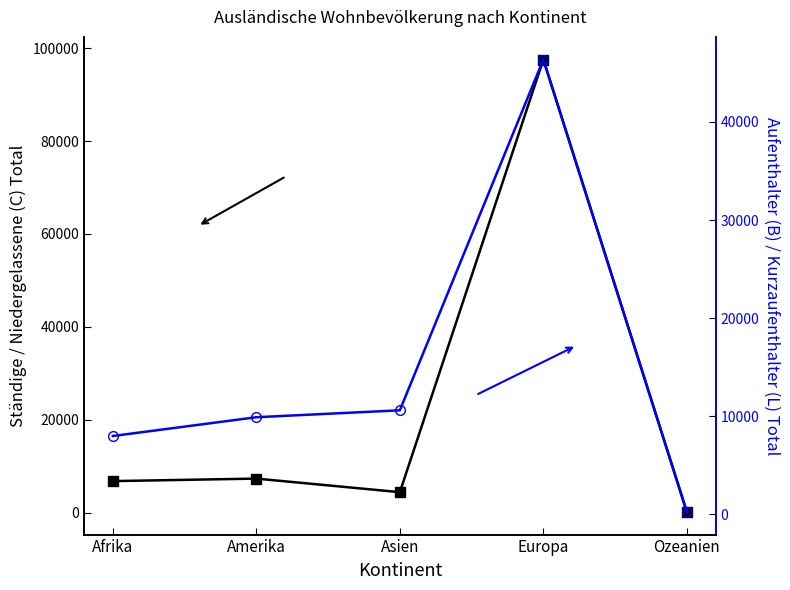

The Aufenthalter (B) Total series shows 13927 at Amerika. True or false?

False